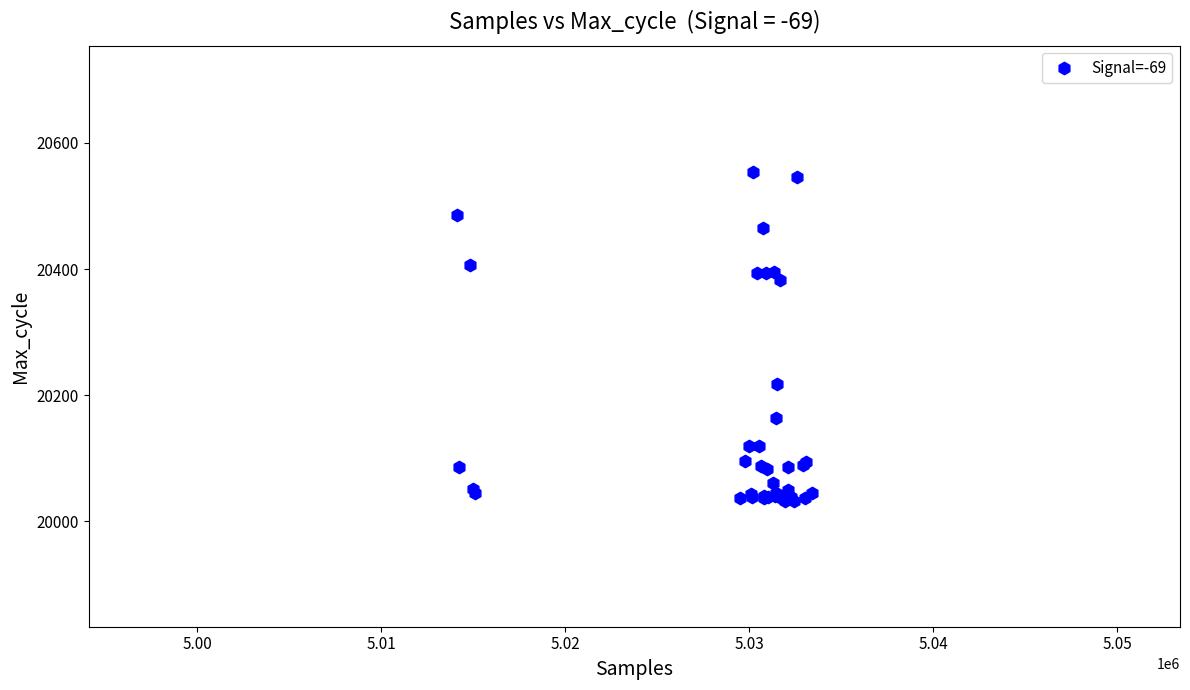

What Y value in the scatter plot is closest to 20293?

20218